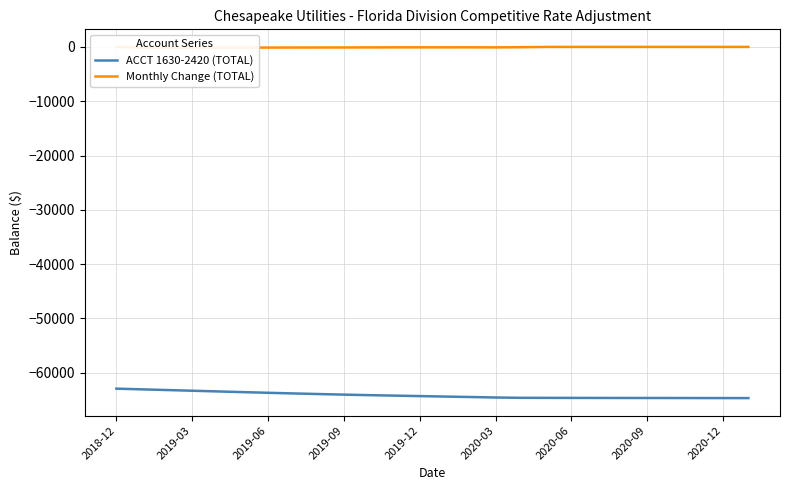

The value of ACCT 1630-2420 (TOTAL) at 2019-06 is -63689. True or false?

True